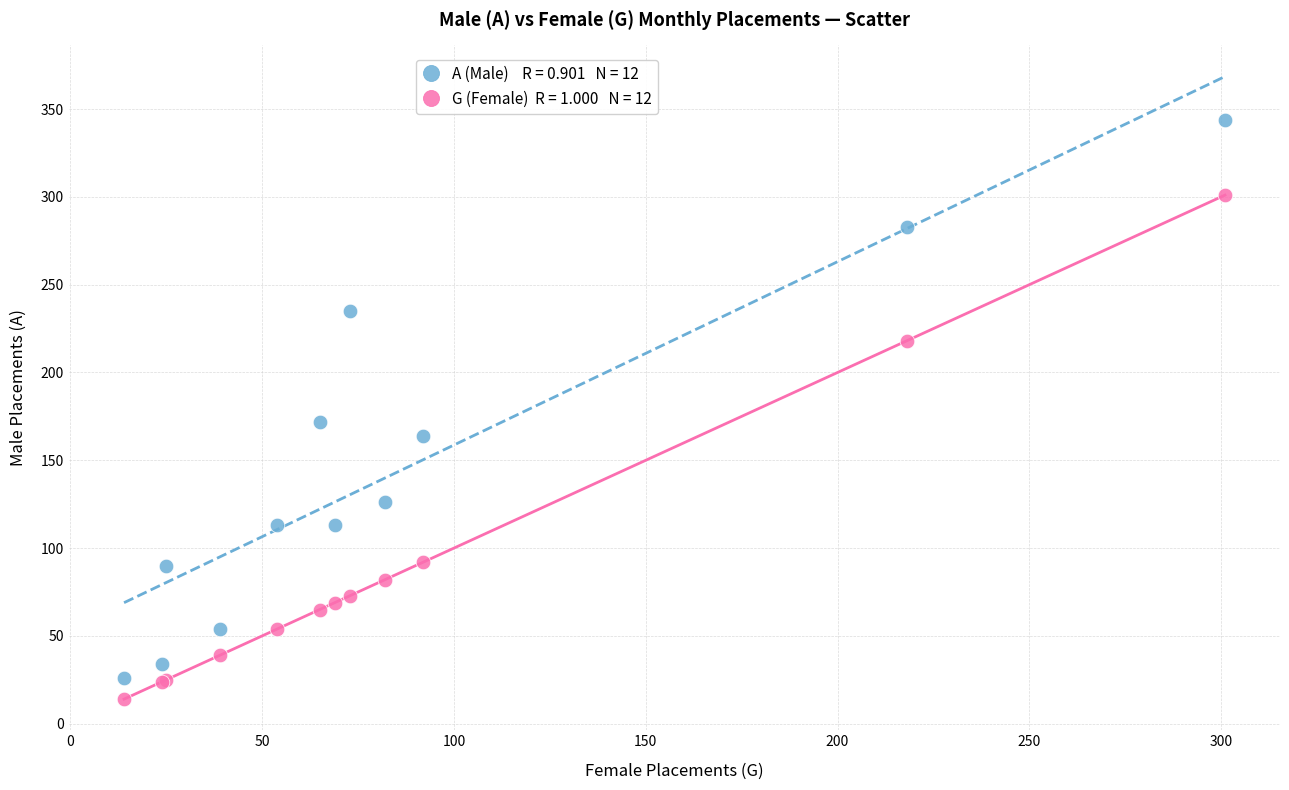

Across all series, what Y value is closest to 179?

172